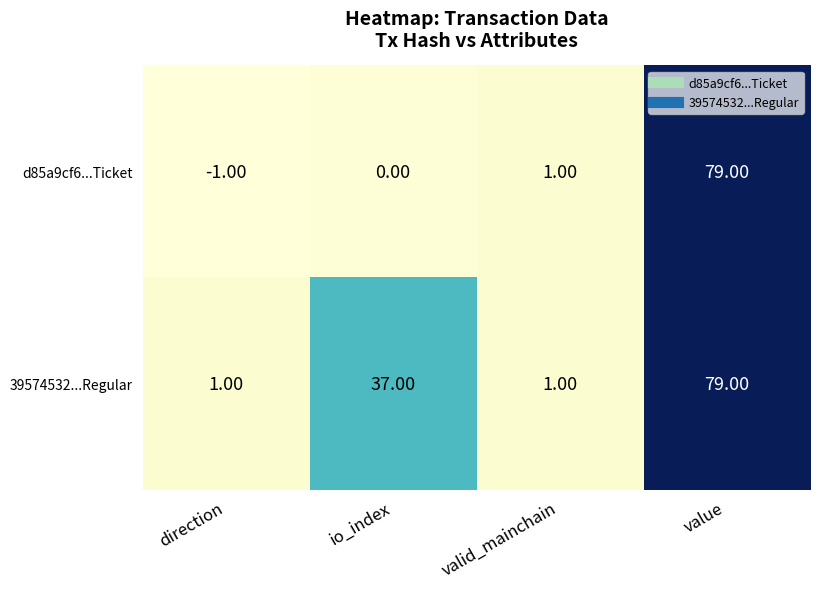

Which series changed the most between direction and io_index?

39574532...Regular